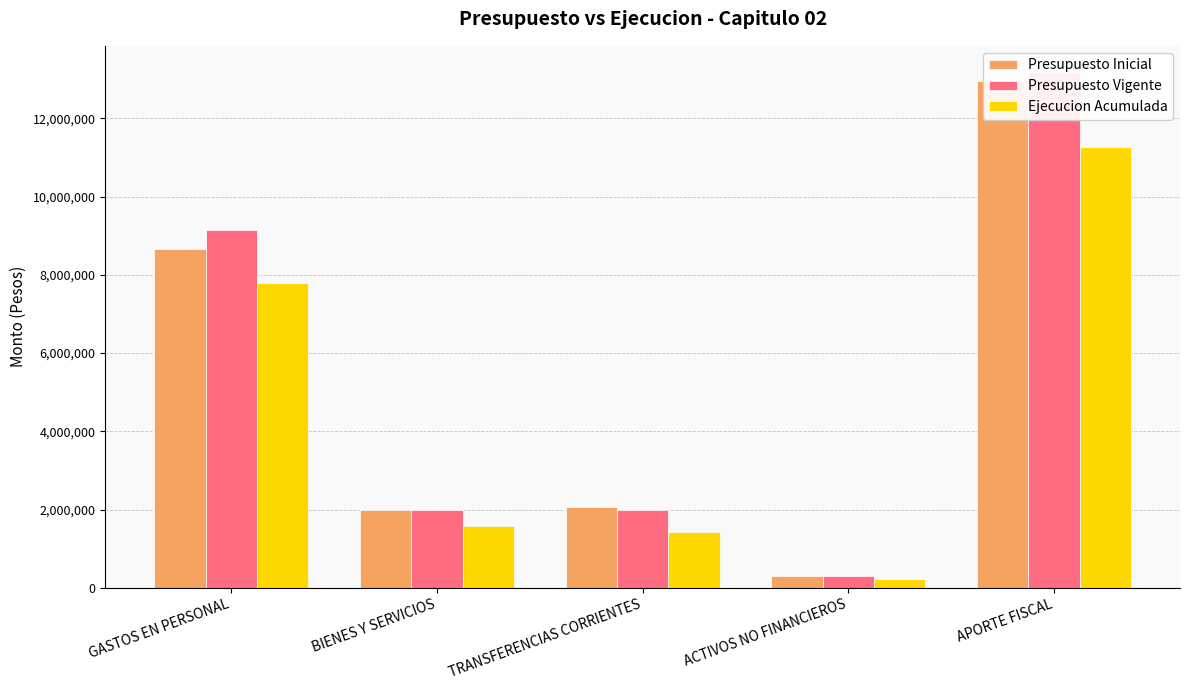

Which has a higher value, ACTIVOS NO FINANCIEROS or GASTOS EN PERSONAL?

GASTOS EN PERSONAL